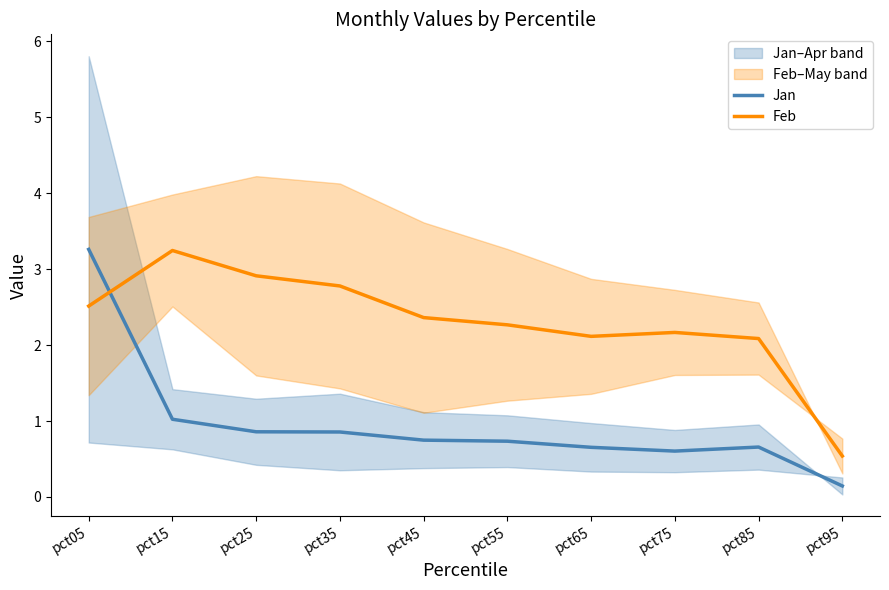

Which series changed the most between pct45 and pct55?

Feb